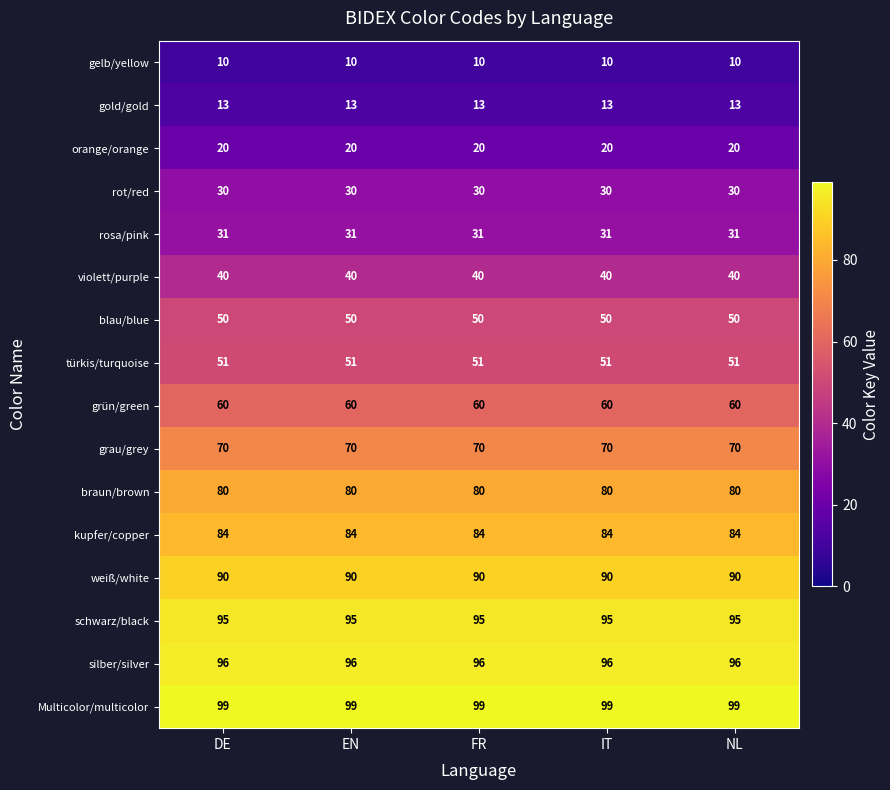

What is the spread (max minus min) of values at EN?

89